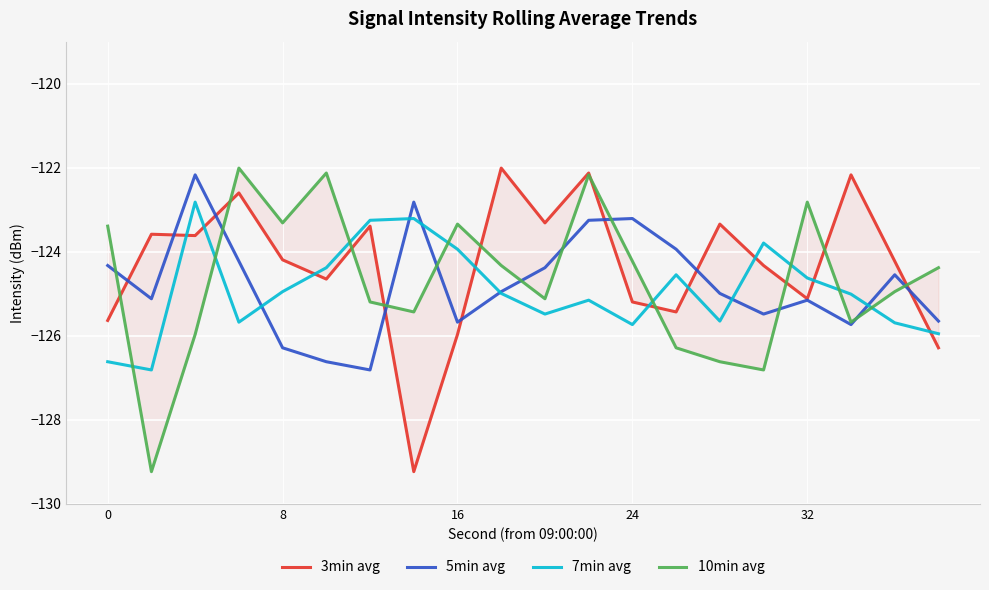

How many values in the 3min avg series exceed -124?

9